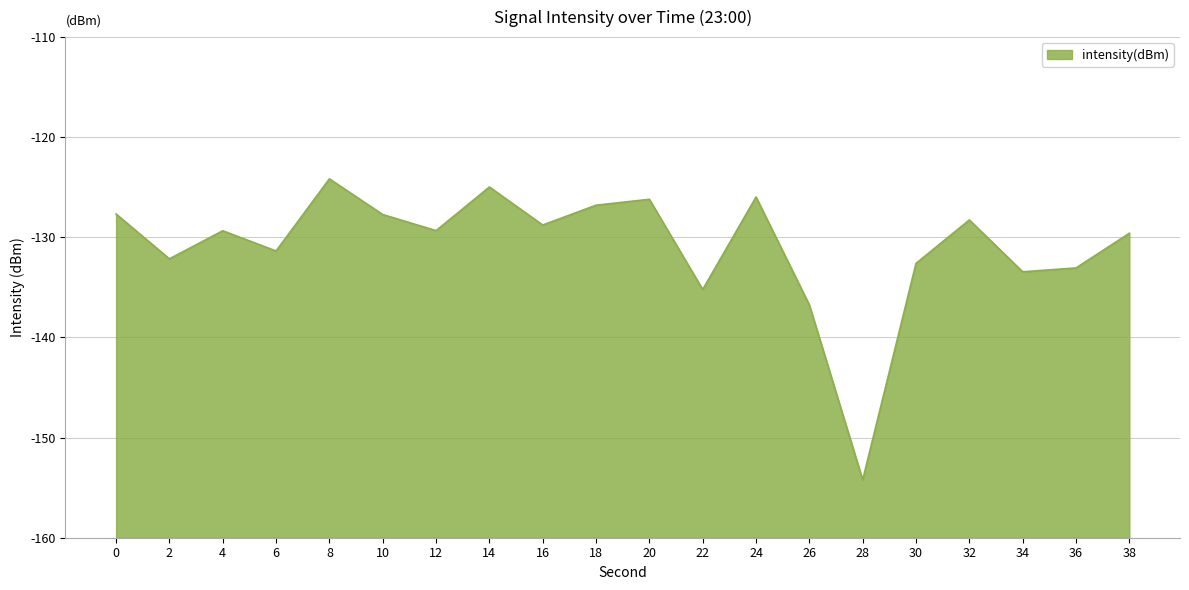

What is the difference between the maximum and minimum values?

30.1